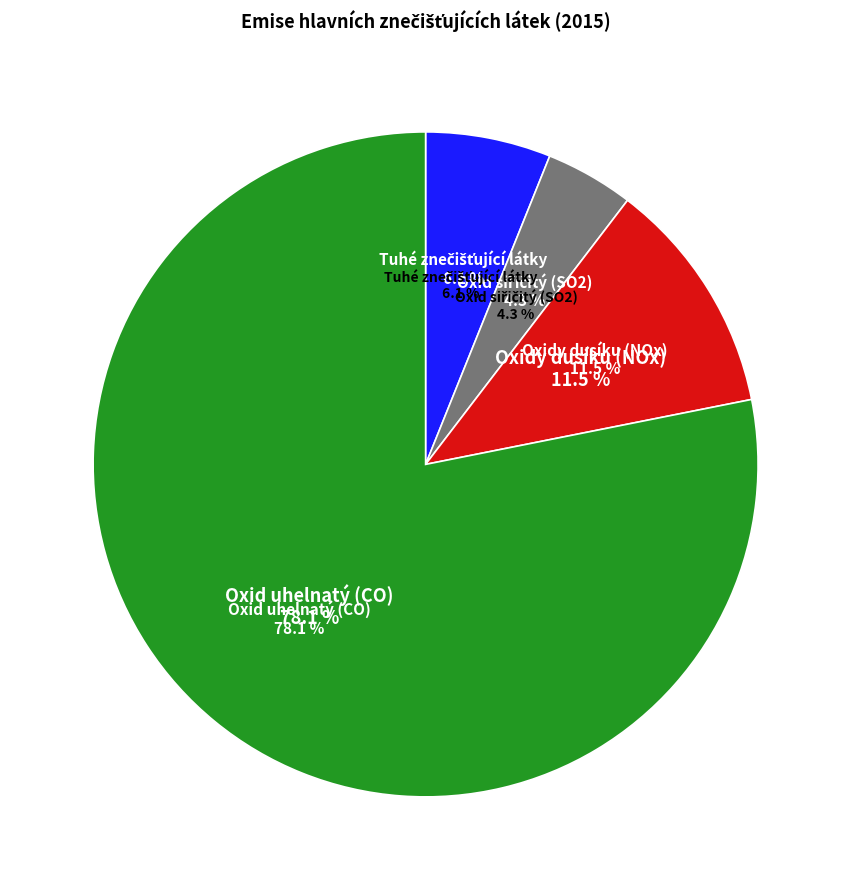

What is the change in value from Tuhé znečišťující látky to Oxid siřičitý (SO2)?

-538.6